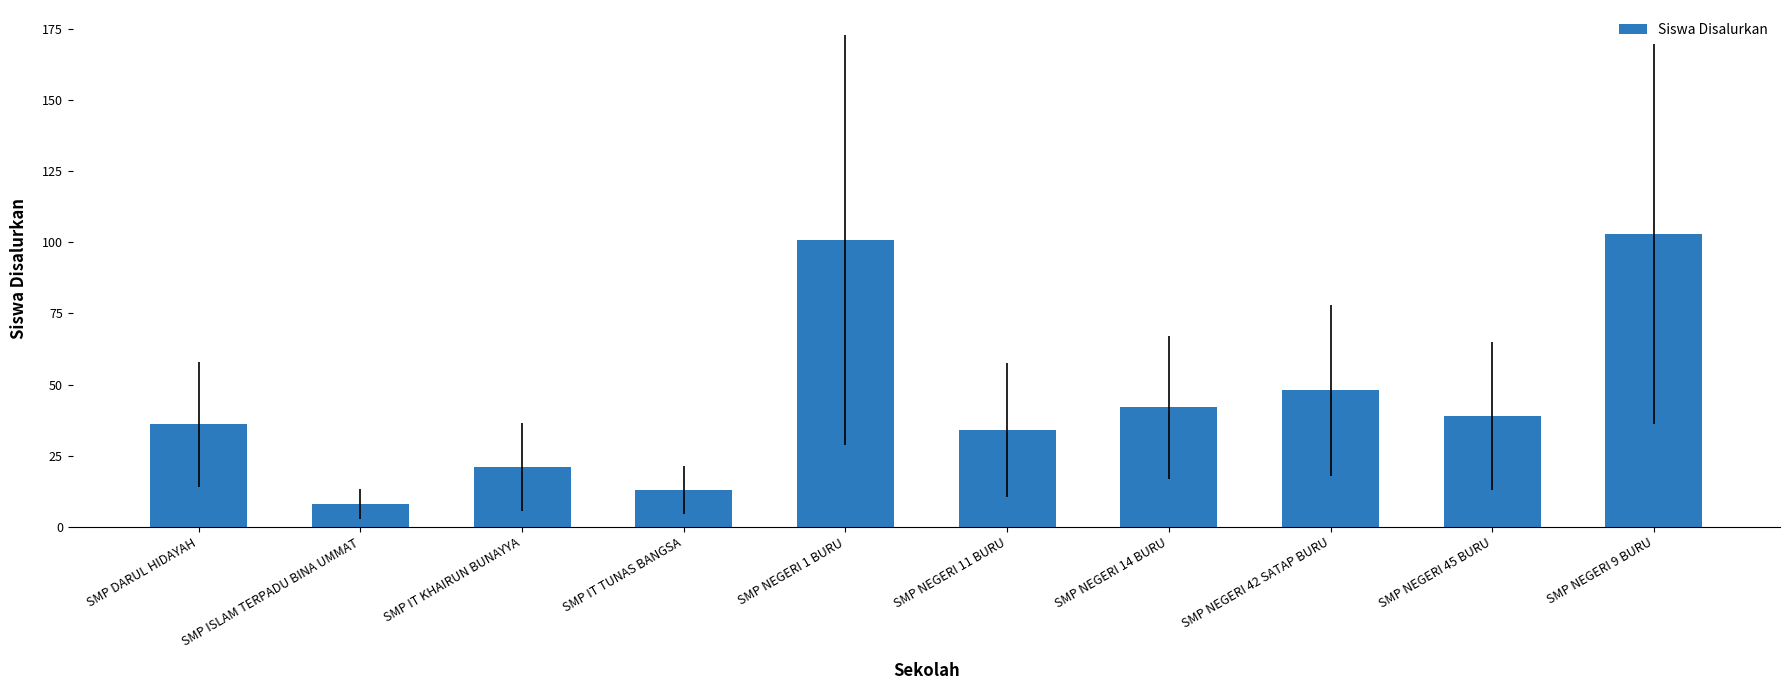

Where is the data nearest to the value 55?

SMP NEGERI 42 SATAP BURU